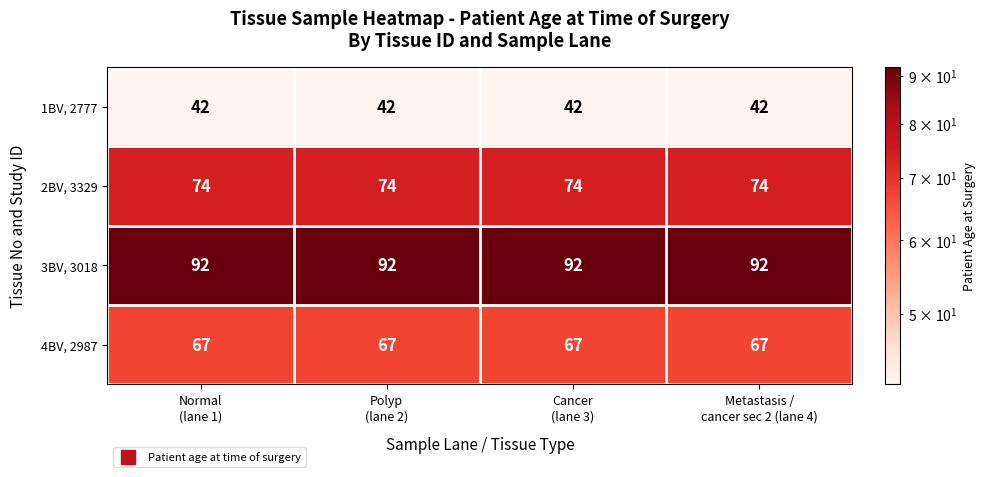

What is the greatest value displayed?

92